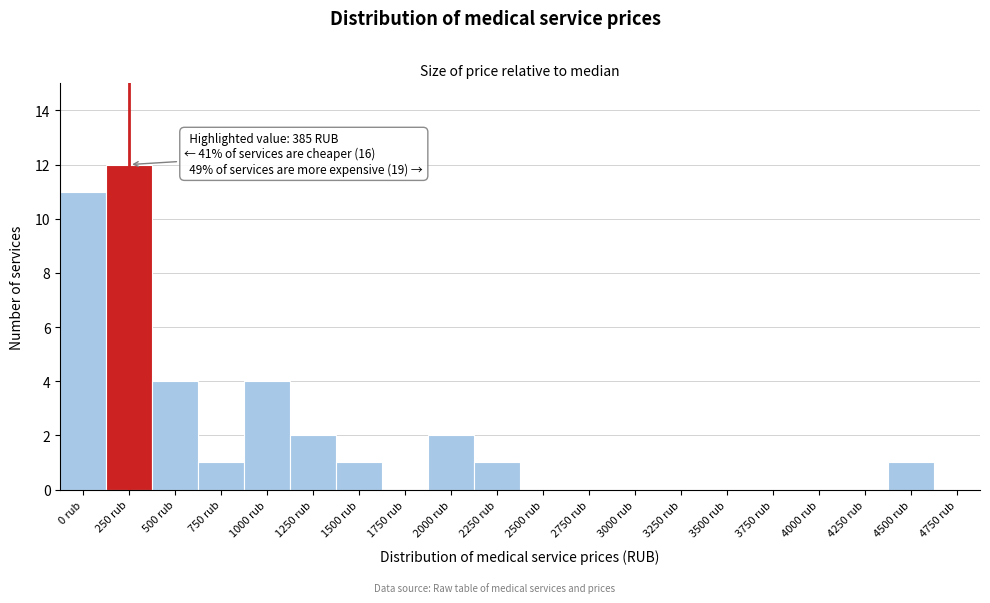

Reading right to left, what are all the values shown in this chart?

4750 rub=0	4500 rub=1	4250 rub=0	4000 rub=0	3750 rub=0	3500 rub=0	3250 rub=0	3000 rub=0	2750 rub=0	2500 rub=0	2250 rub=1	2000 rub=2	1750 rub=0	1500 rub=1	1250 rub=2	1000 rub=4	750 rub=1	500 rub=4	250 rub=12	0 rub=11